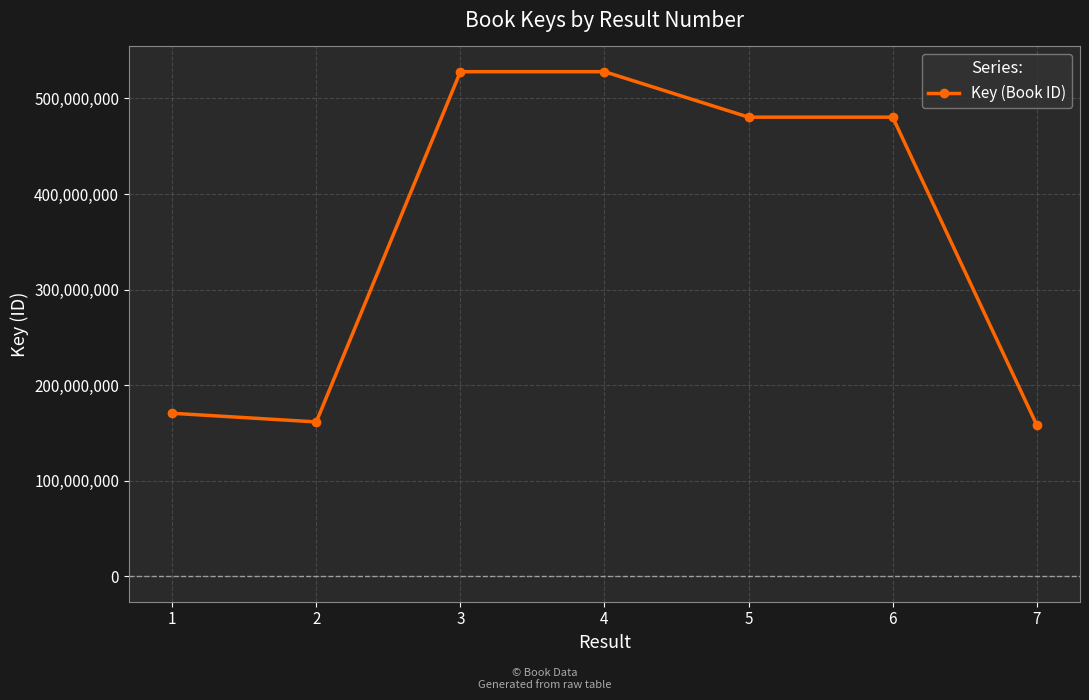

Is it true that the value at 6 is 99238622?

False